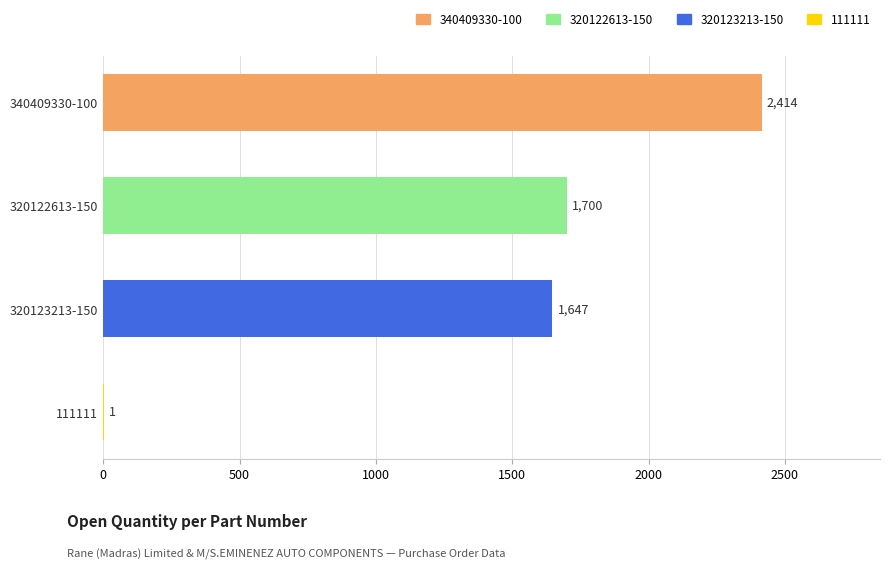

Is it true that the value at 111111 is 1?

True